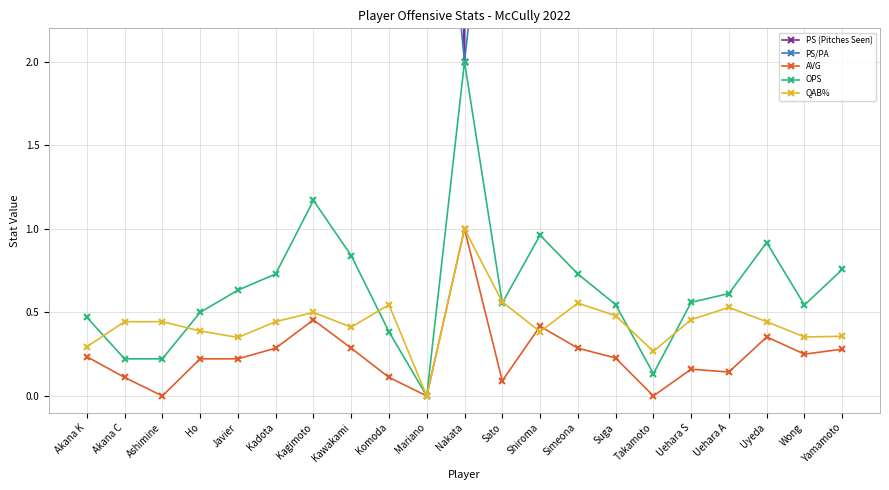

True or false: PS/PA and PS (Pitches Seen) intersect in this chart.

False